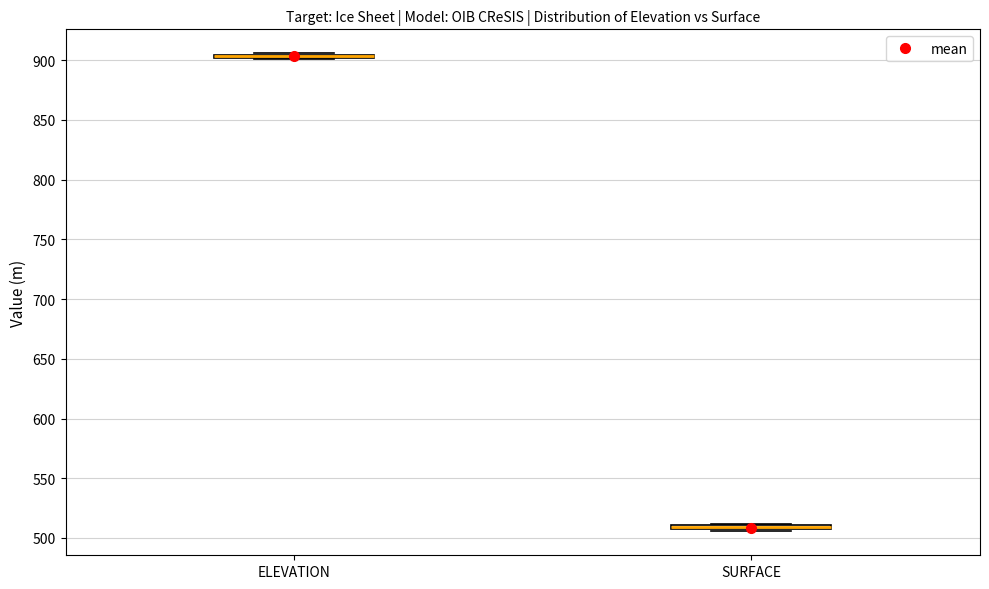

Where is the upper edge of the box for SURFACE on the y-axis? The values are not printed on the chart, so give them approximately, as read against the axis.

510